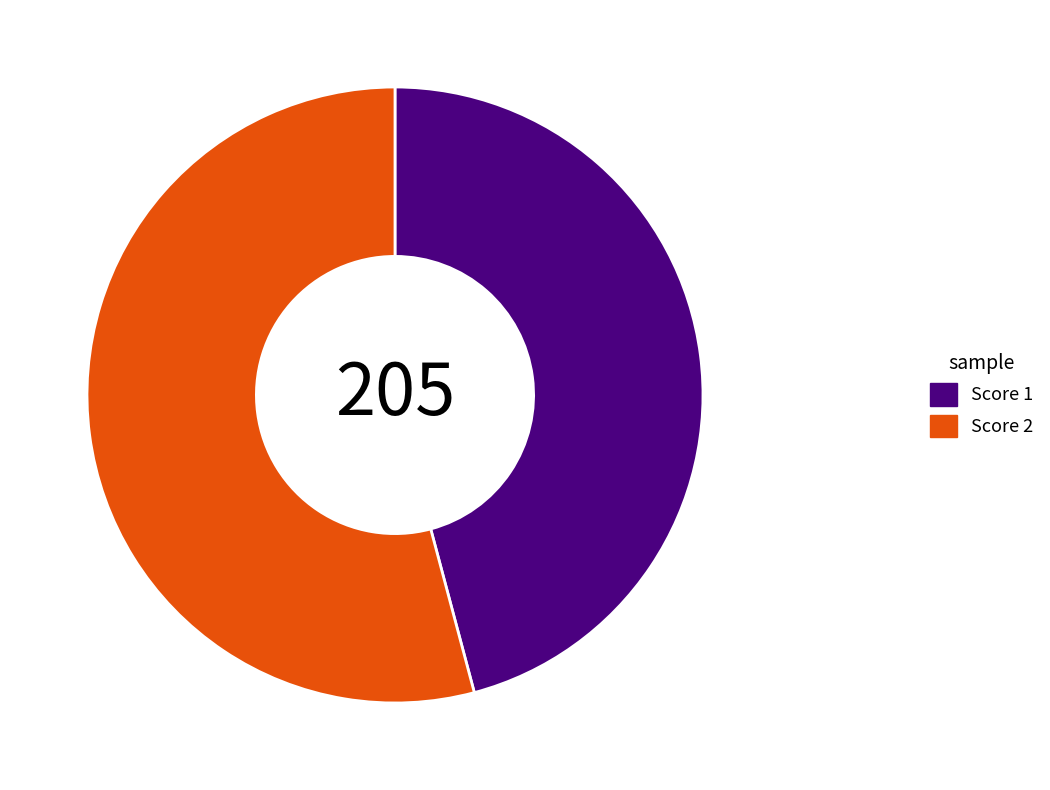

What is the largest slice in the pie chart?

Score 2